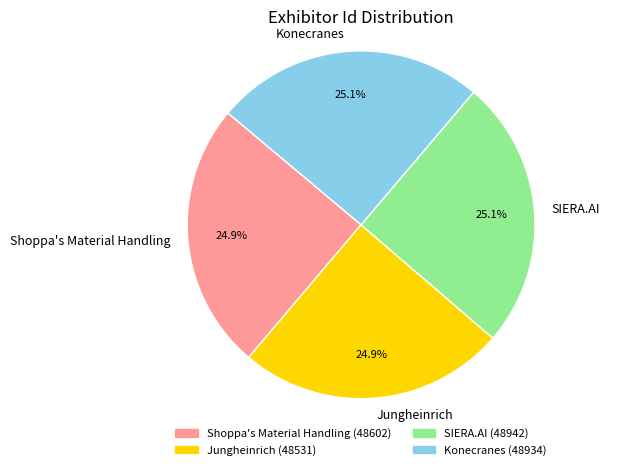

True or false: Jungheinrich accounts for 25% of the total.

True